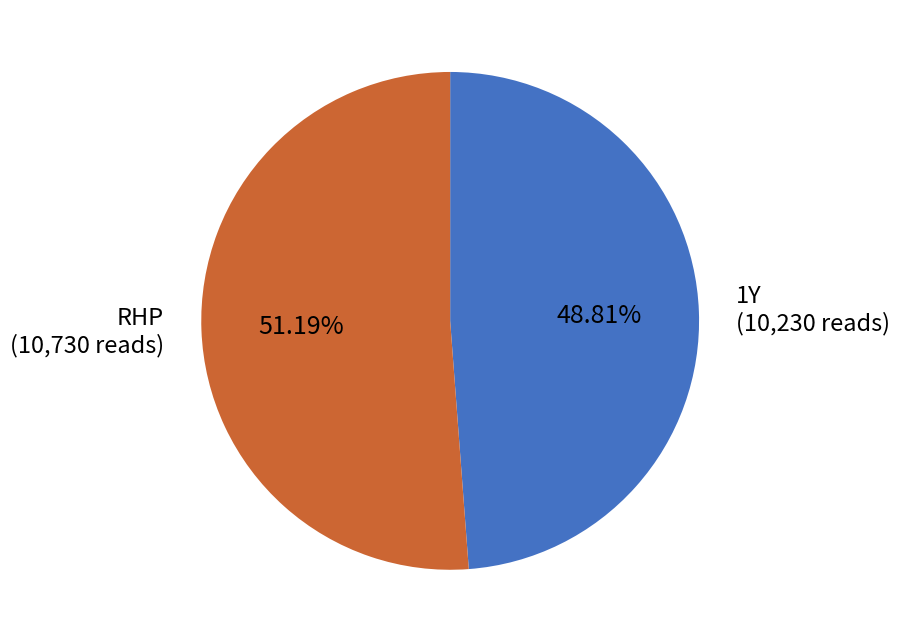

Count the number of slices in the pie.

2